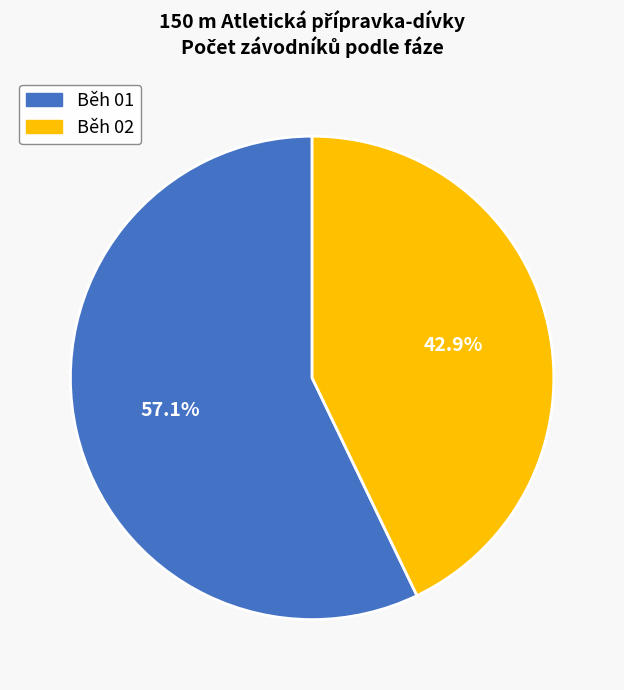

True or false: Běh 02 accounts for 43% of the total.

True